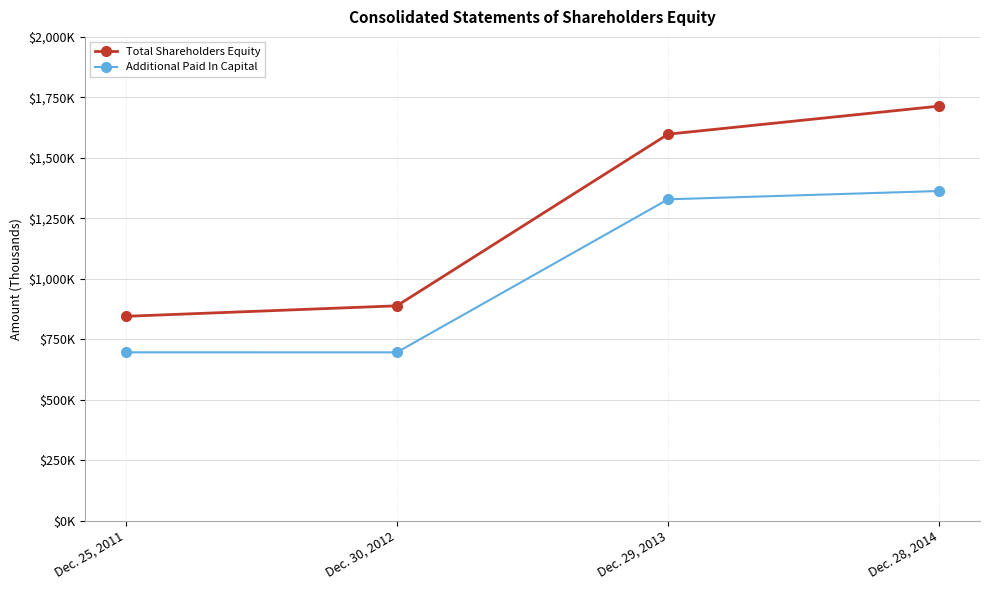

At which category does Additional Paid In Capital reach its first local valley?

Dec. 30, 2012